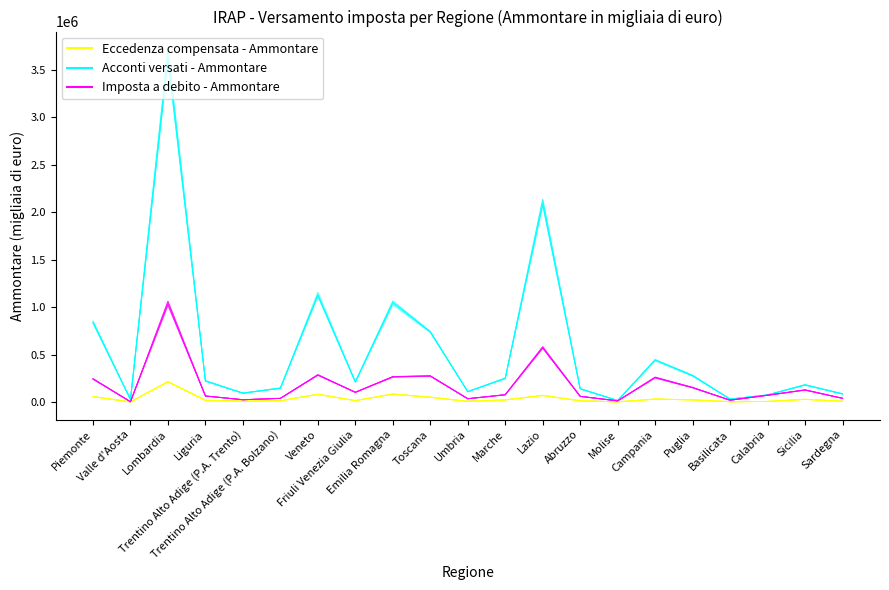

What is the average value of the Imposta a debito - Ammontare series?

178954.6